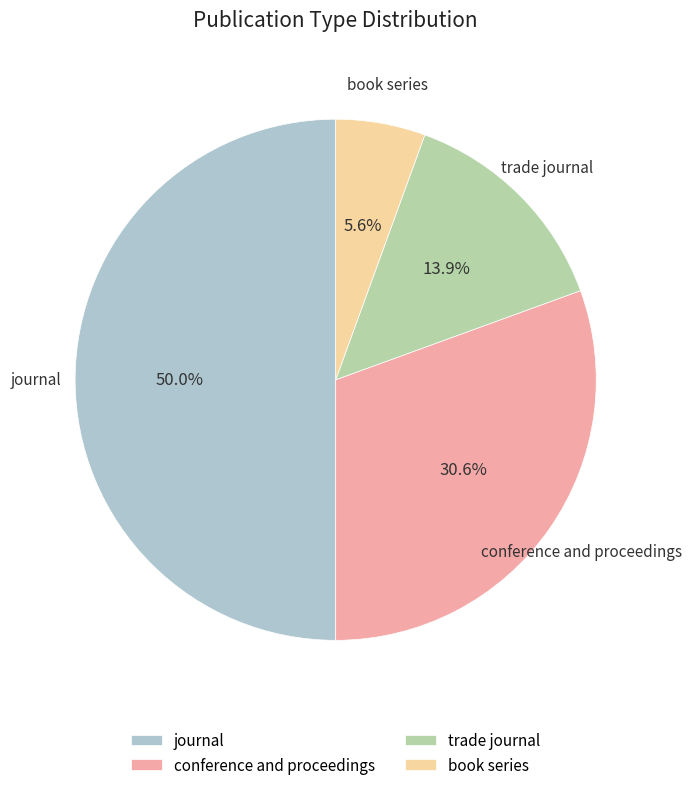

Is trade journal the majority of the pie?

No